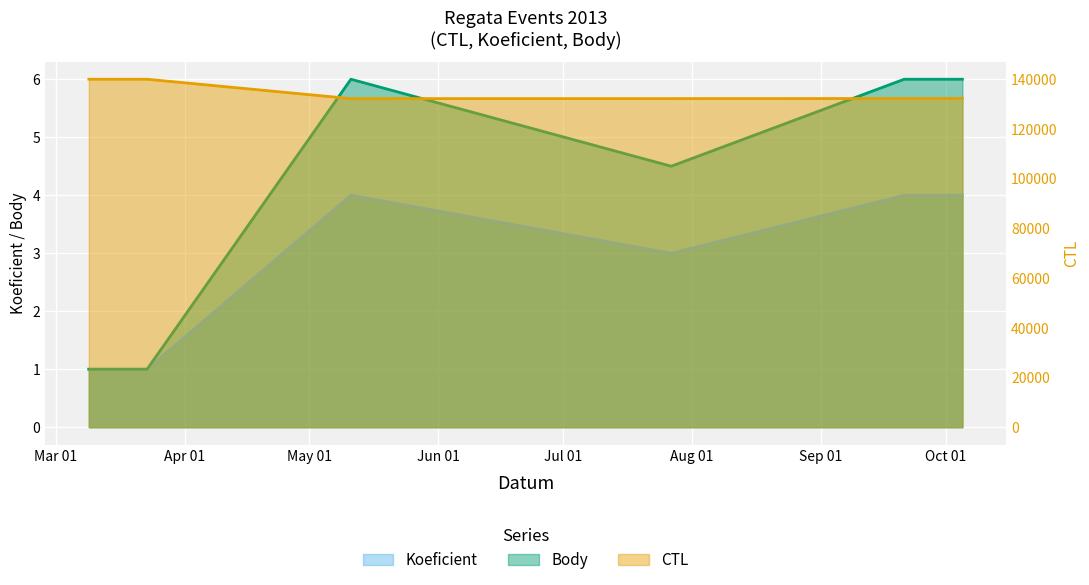

At which category is the sum across all series the highest?

2013-03-23